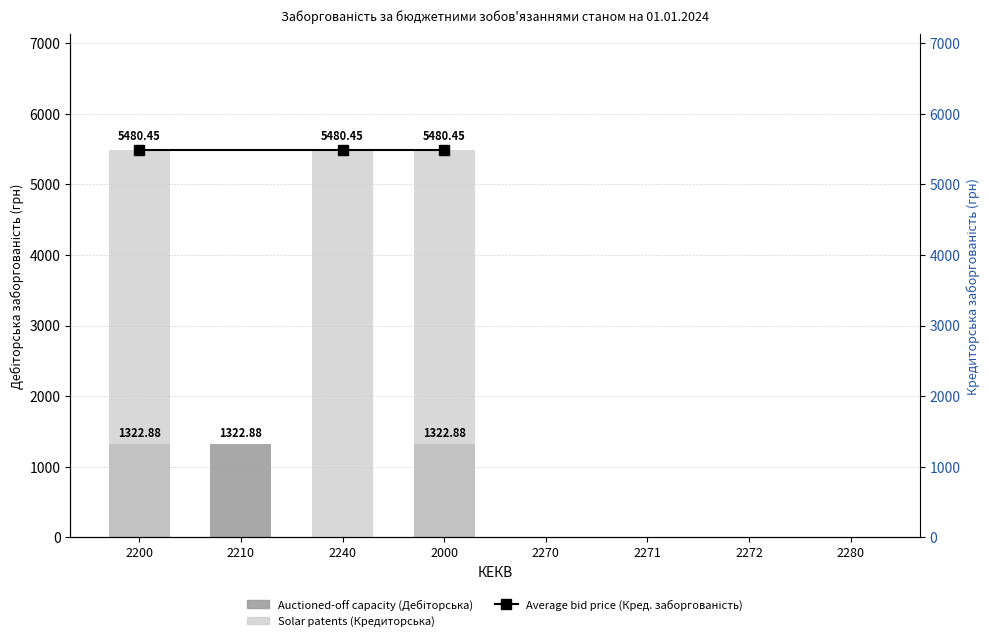

At how many categories does at least one series exceed 847?

4